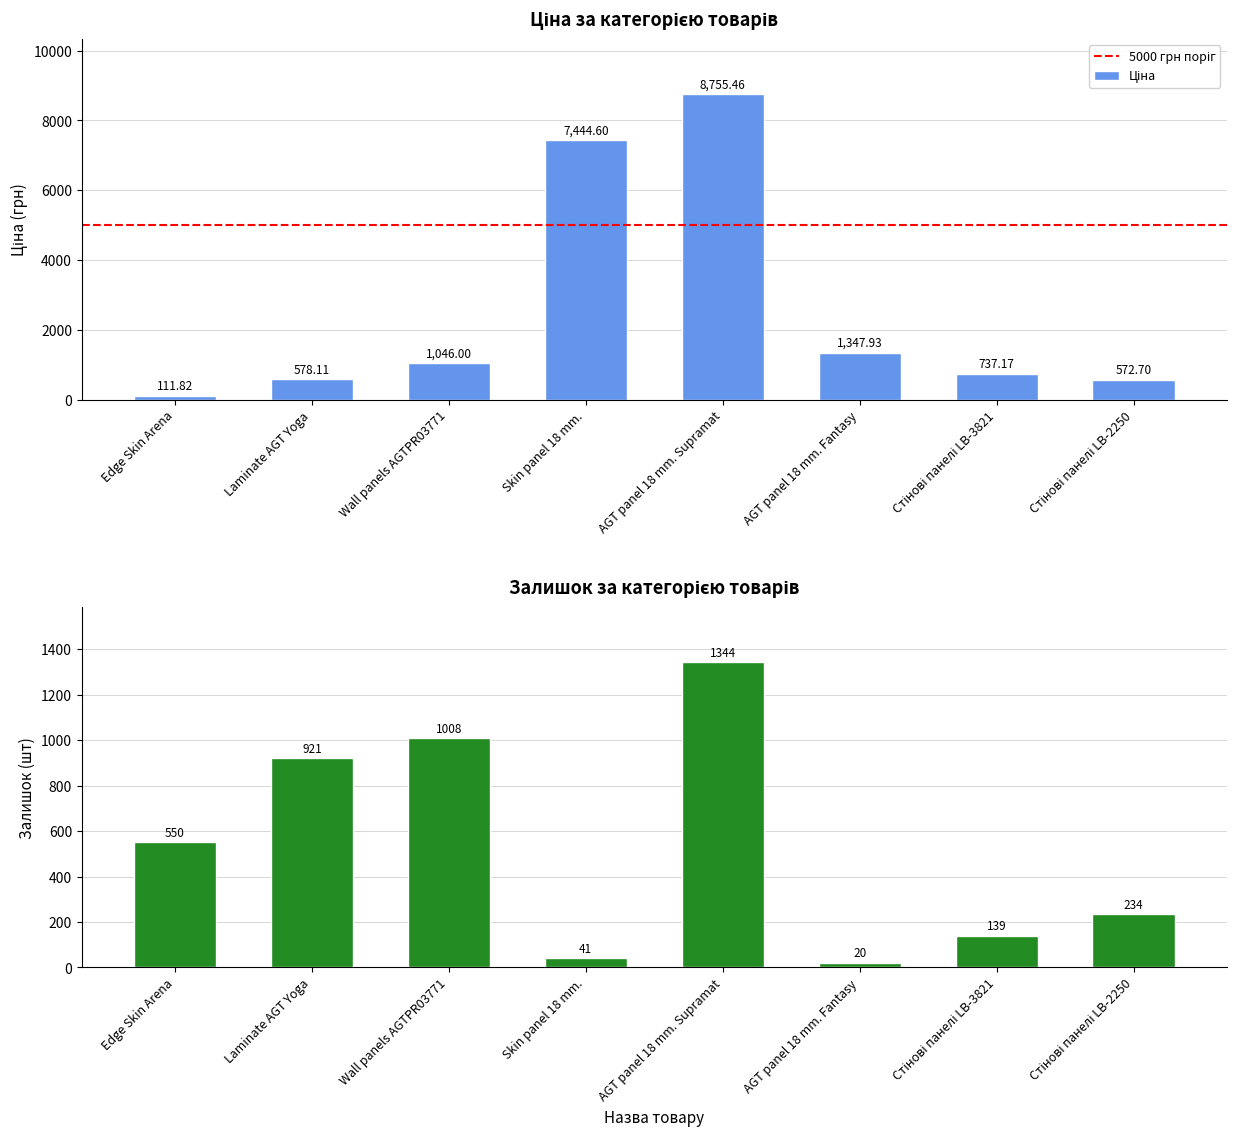

True or false: Залишок has a value of 550.0 at Edge Skin Arena.

True